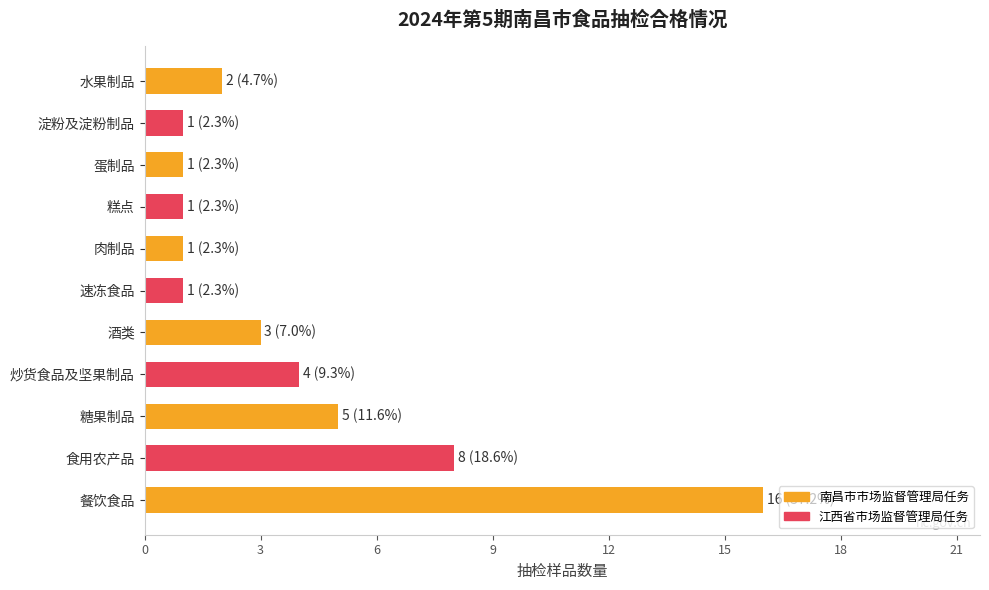

At which label is the value closest to 8?

食用农产品